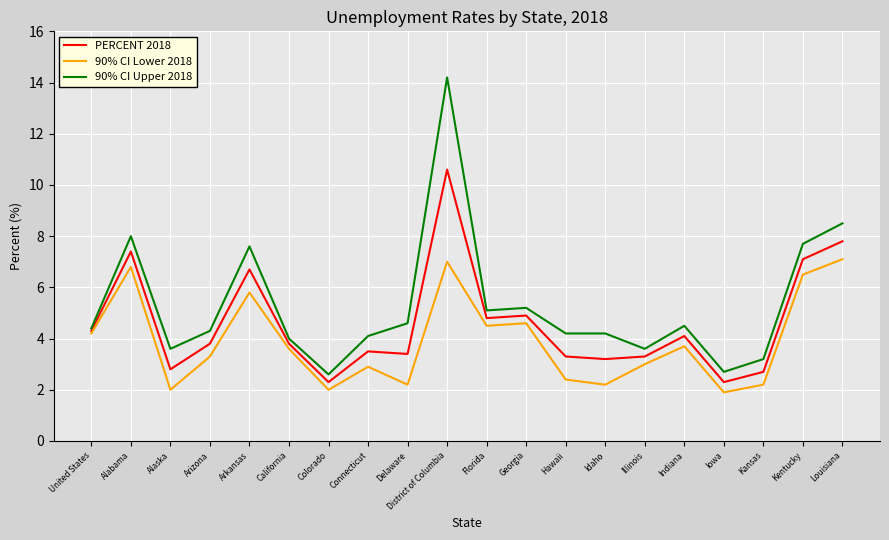

What is the greatest value displayed?

14.2